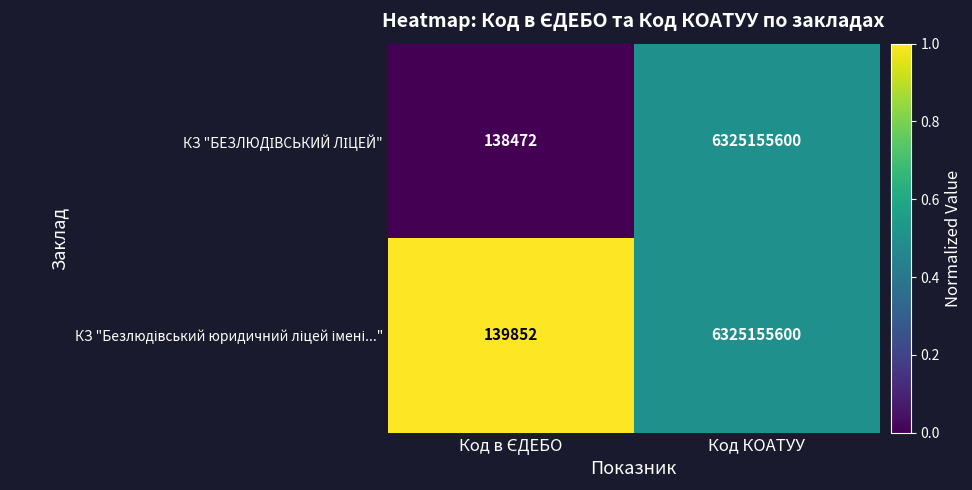

What is the greatest value displayed?

6325155600